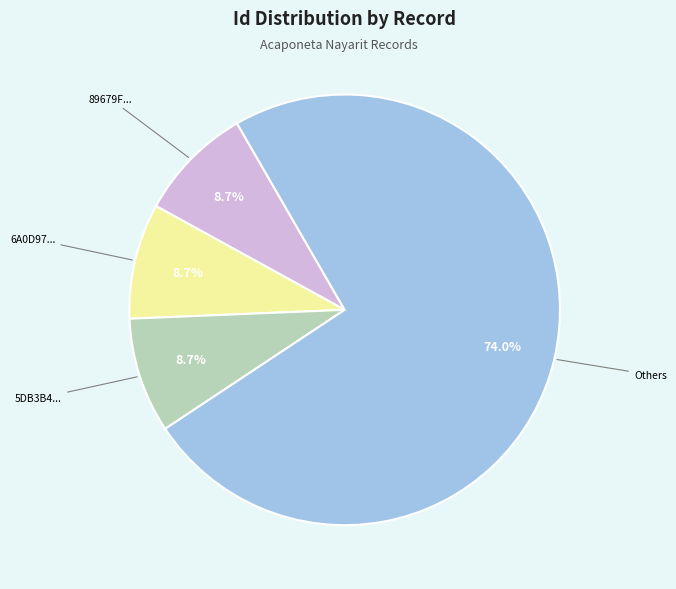

Is there a majority slice in this chart?

Yes